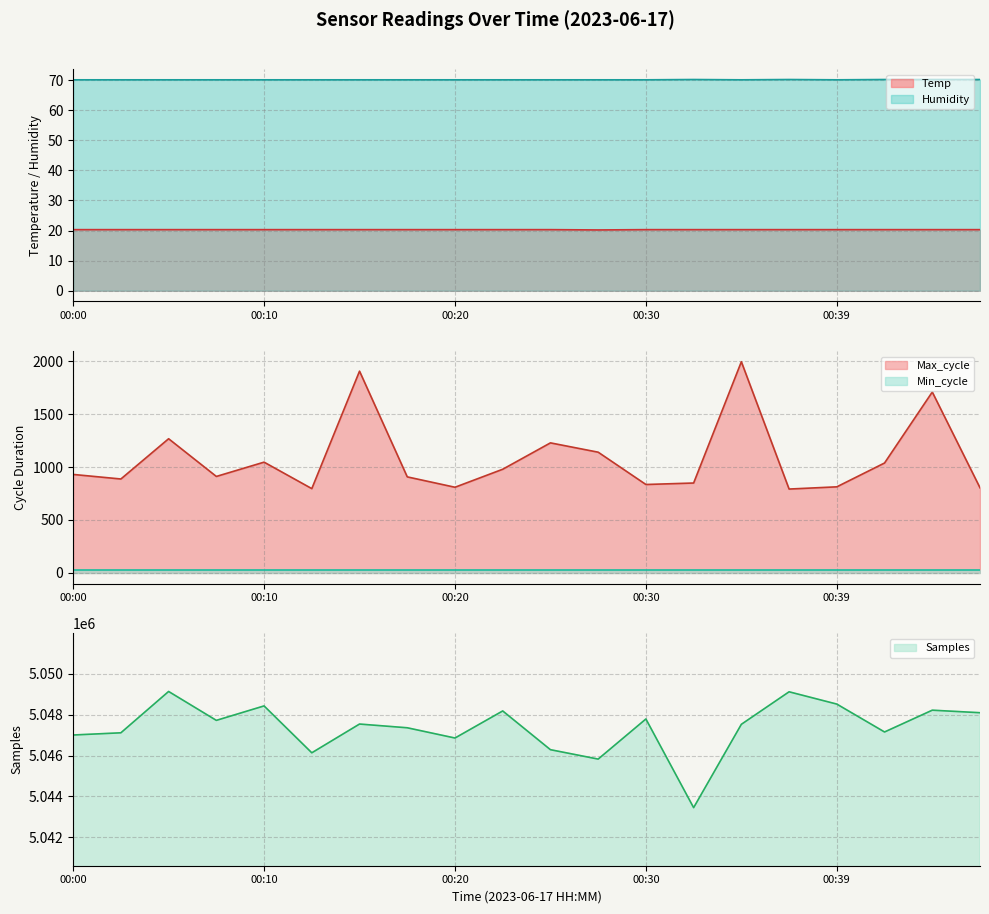

True or false: Humidity has more than 2 interior local peaks.

False